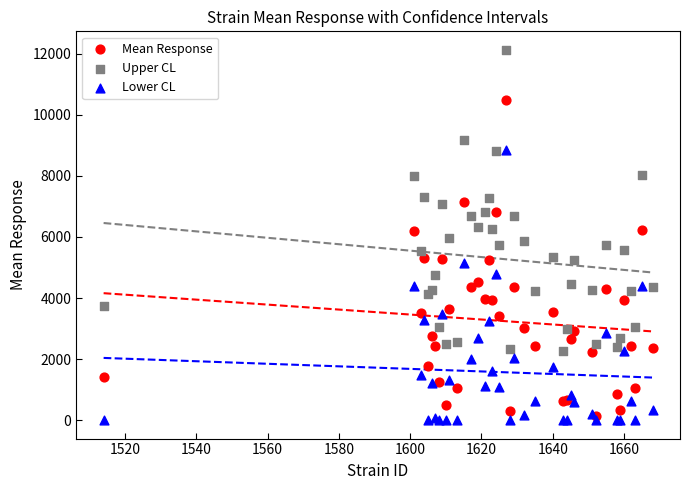

Which series contains the lowest Y value?

Lower CL